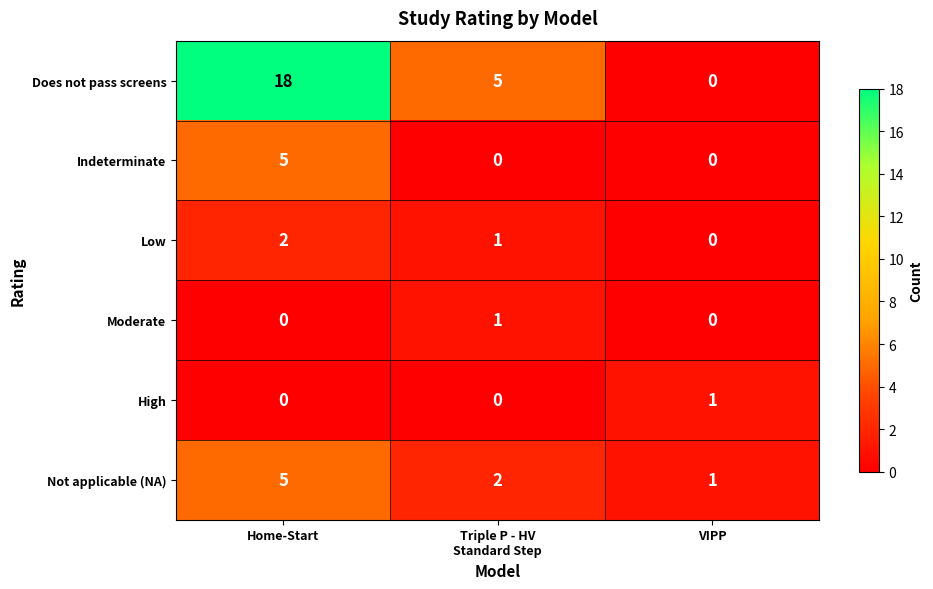

Read the Not applicable (NA) value at Home-Start.

5